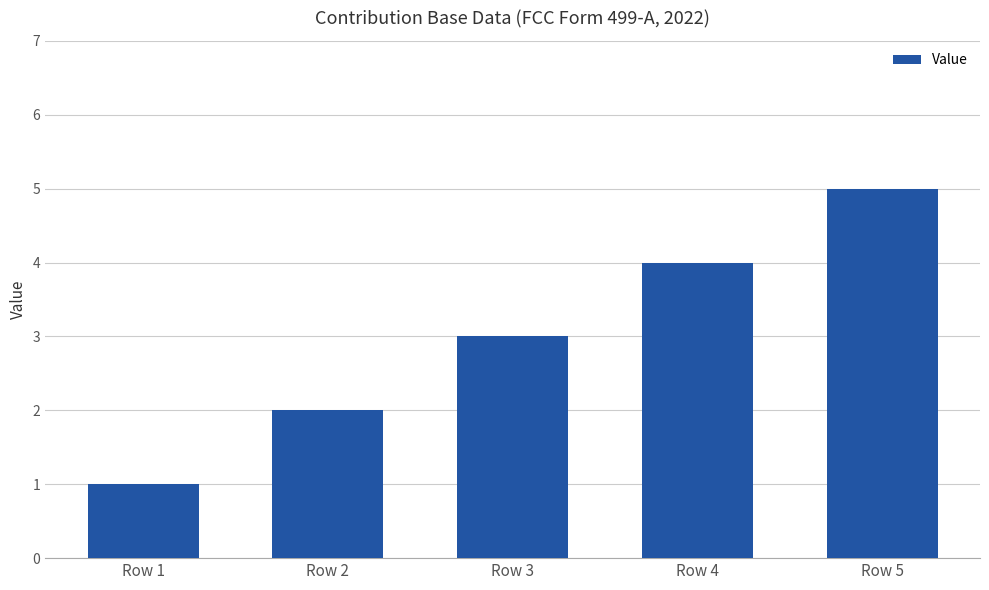

What is the difference between the maximum and second lowest values?

3